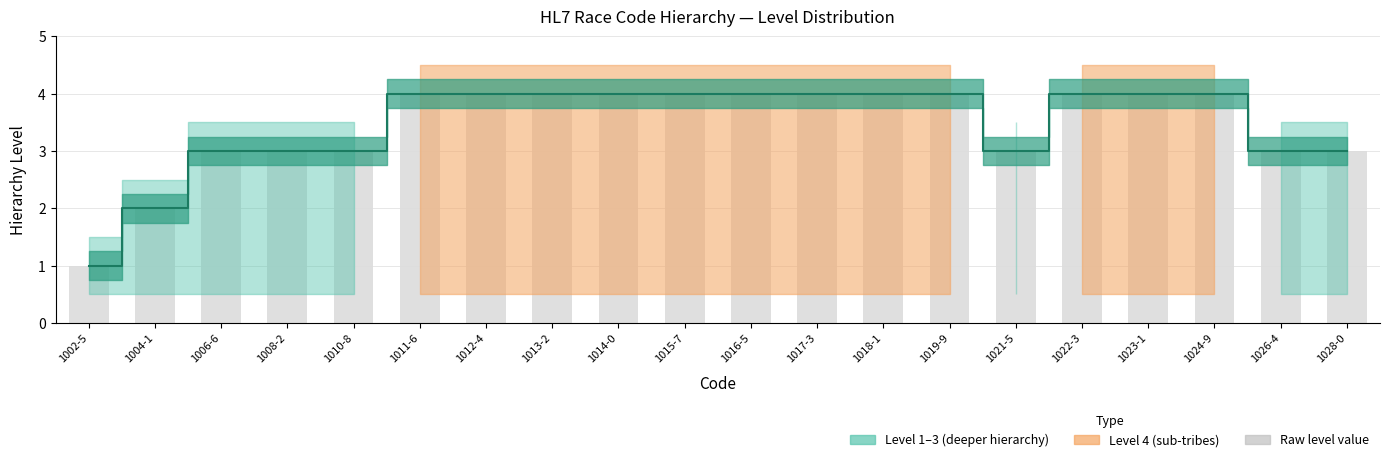

What is the label of the 11th bar from the left?

1016-5